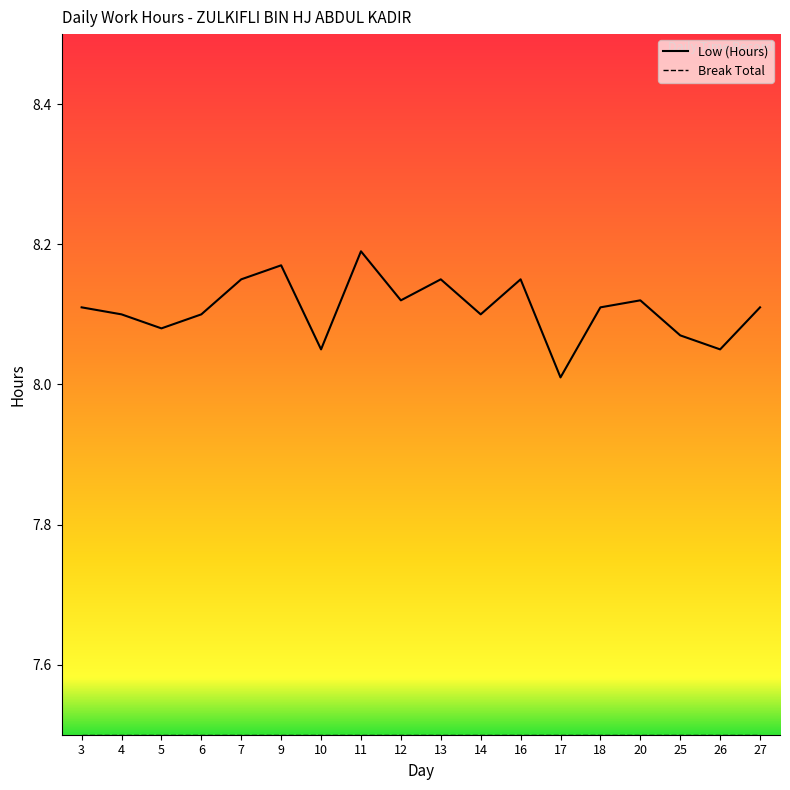

What is the sum of all values?

145.9